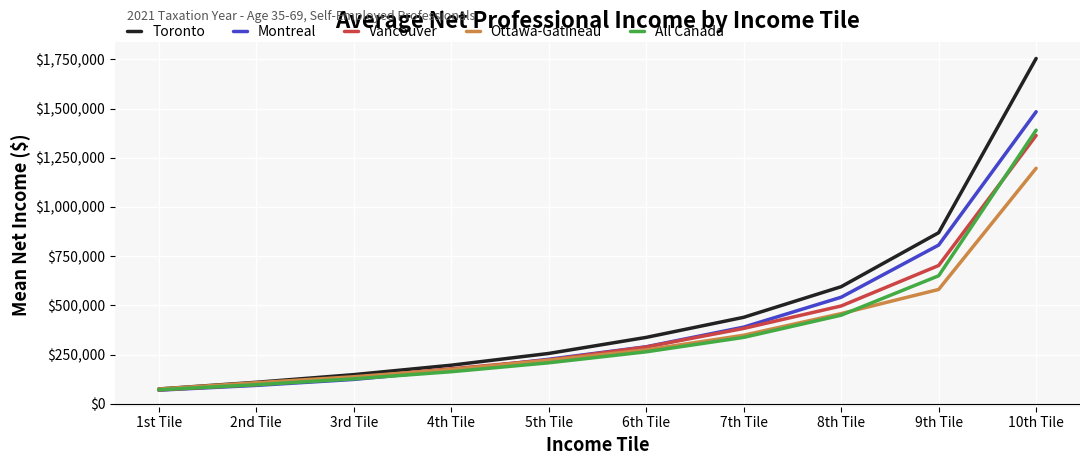

At which label does Toronto reach its minimum?

1st Tile